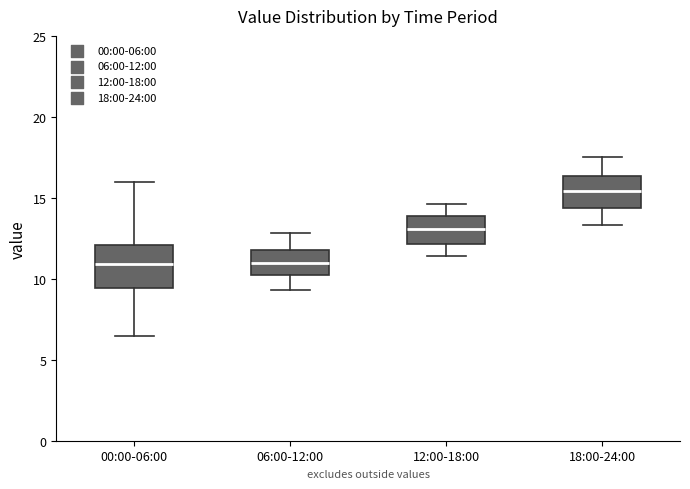

Comparing the boxes themselves (not the whiskers), which one is the tallest?

00:00-06:00